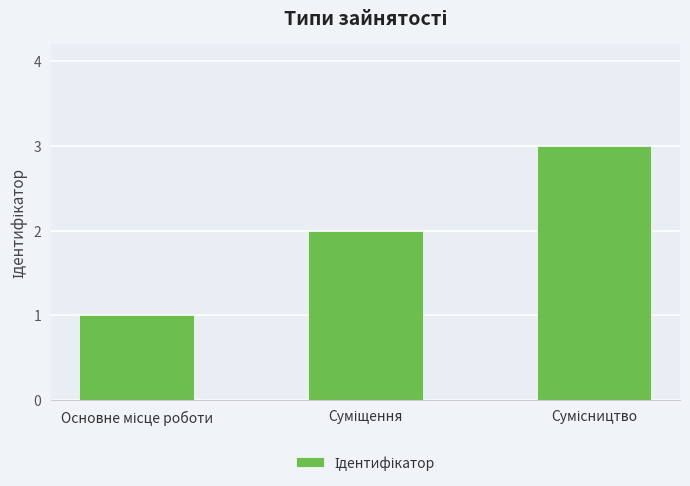

What is the greatest value displayed?

3